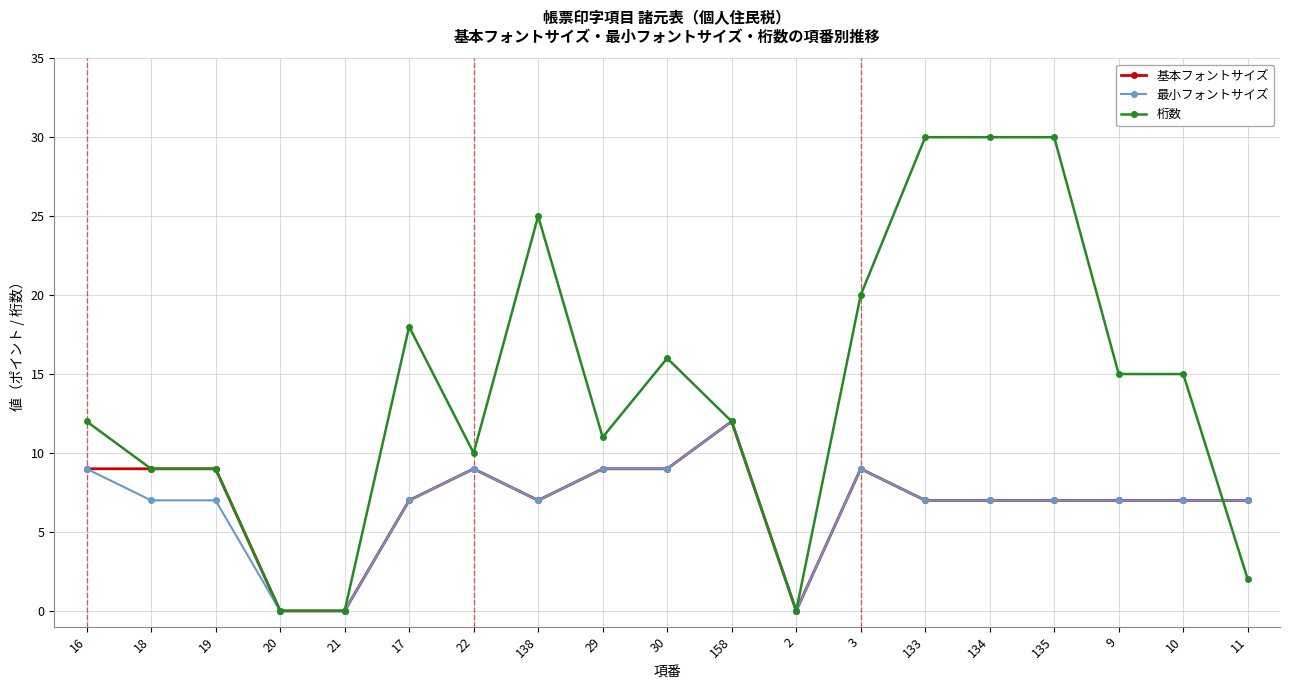

The value of 基本フォントサイズ at 29 is 9. True or false?

True